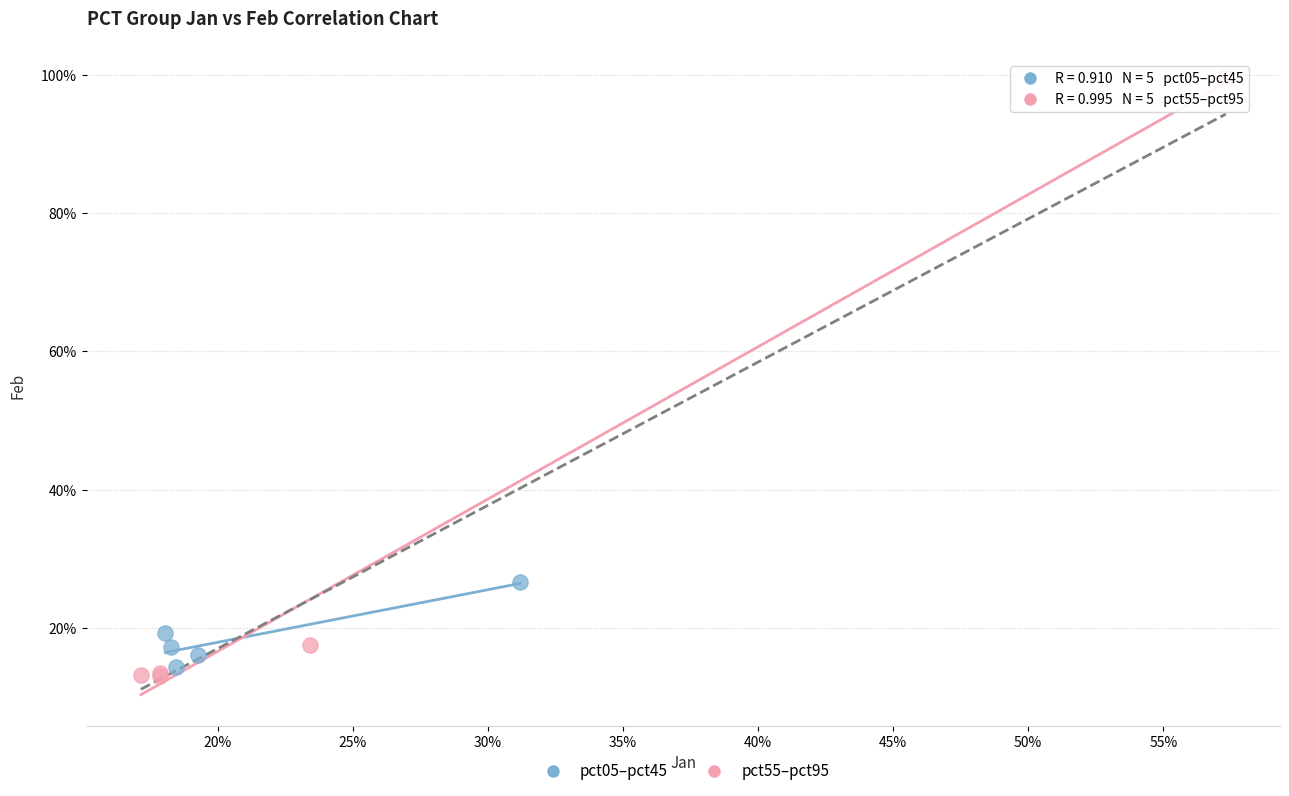

What are all the series names shown in the legend?

pct05–pct45, pct55–pct95